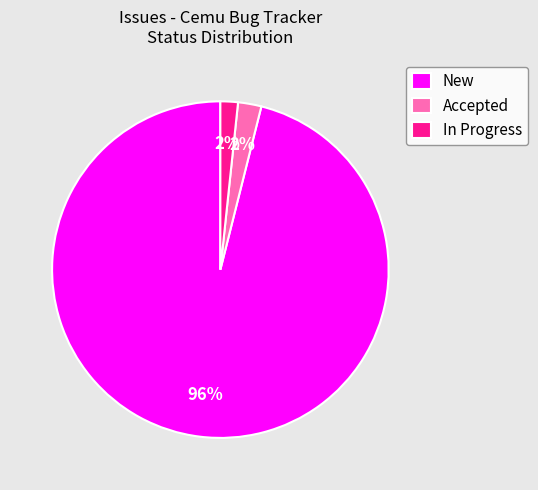

Which slice is the largest?

New